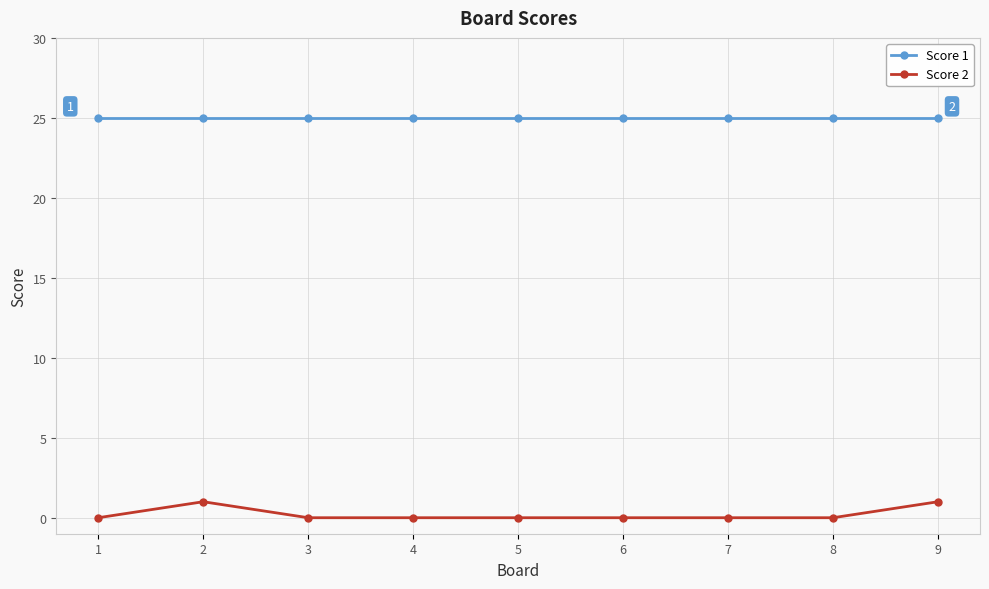

True or false: Score 2 has more than 0 interior local peaks.

True